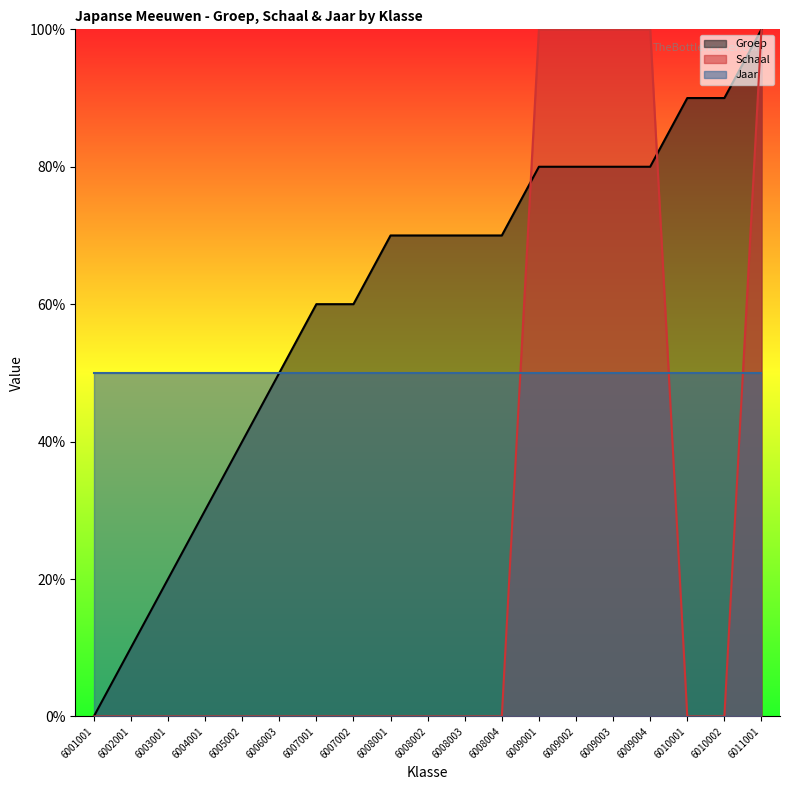

At which category is the sum across all series the highest?

6011001